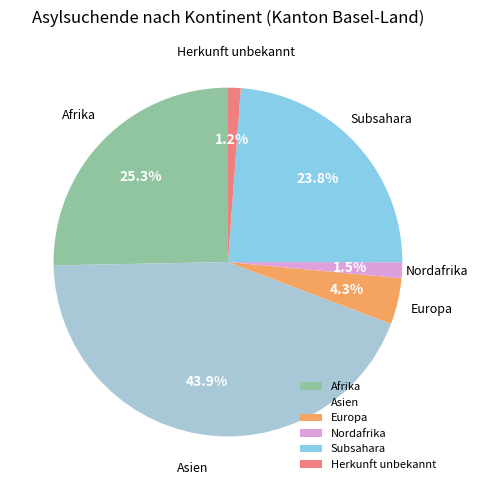

To the nearest percent, what percentage of the pie is Subsahara?

24%